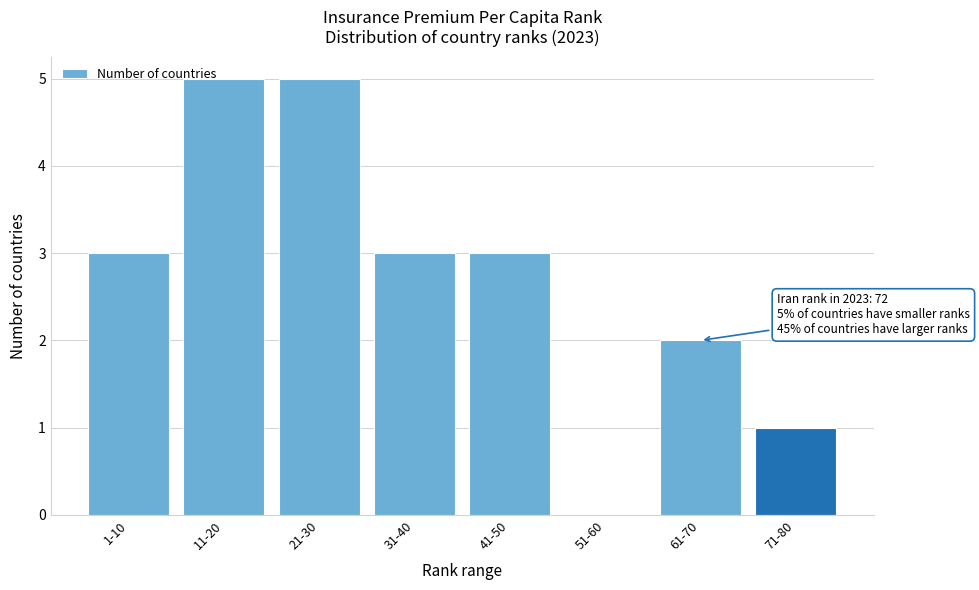

Reading left to right, list all the values displayed in this chart.

1-10=3	11-20=5	21-30=5	31-40=3	41-50=3	51-60=0	61-70=2	71-80=1